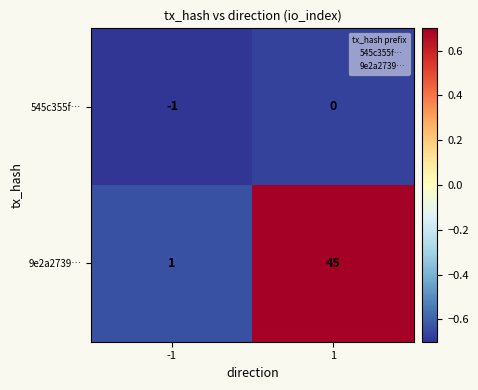

How many values in 545c355f… are below zero?

1